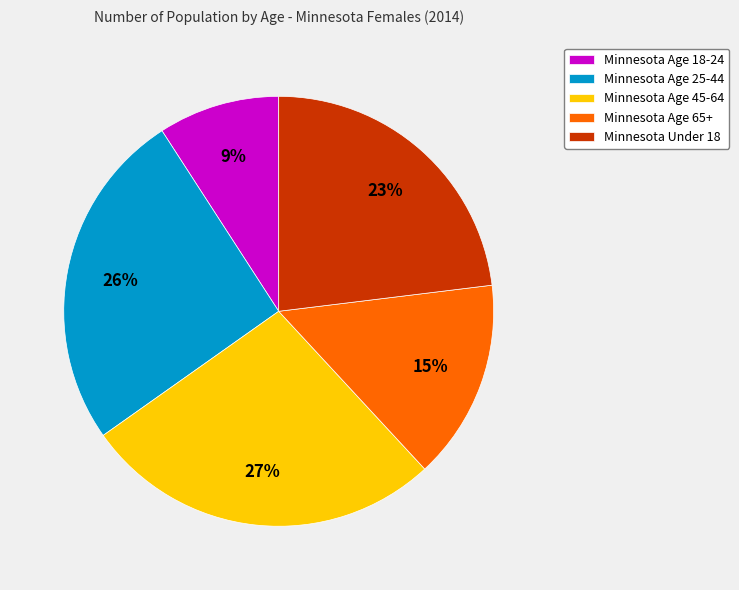

Is it true that Minnesota Under 18 is 12% of the pie?

False